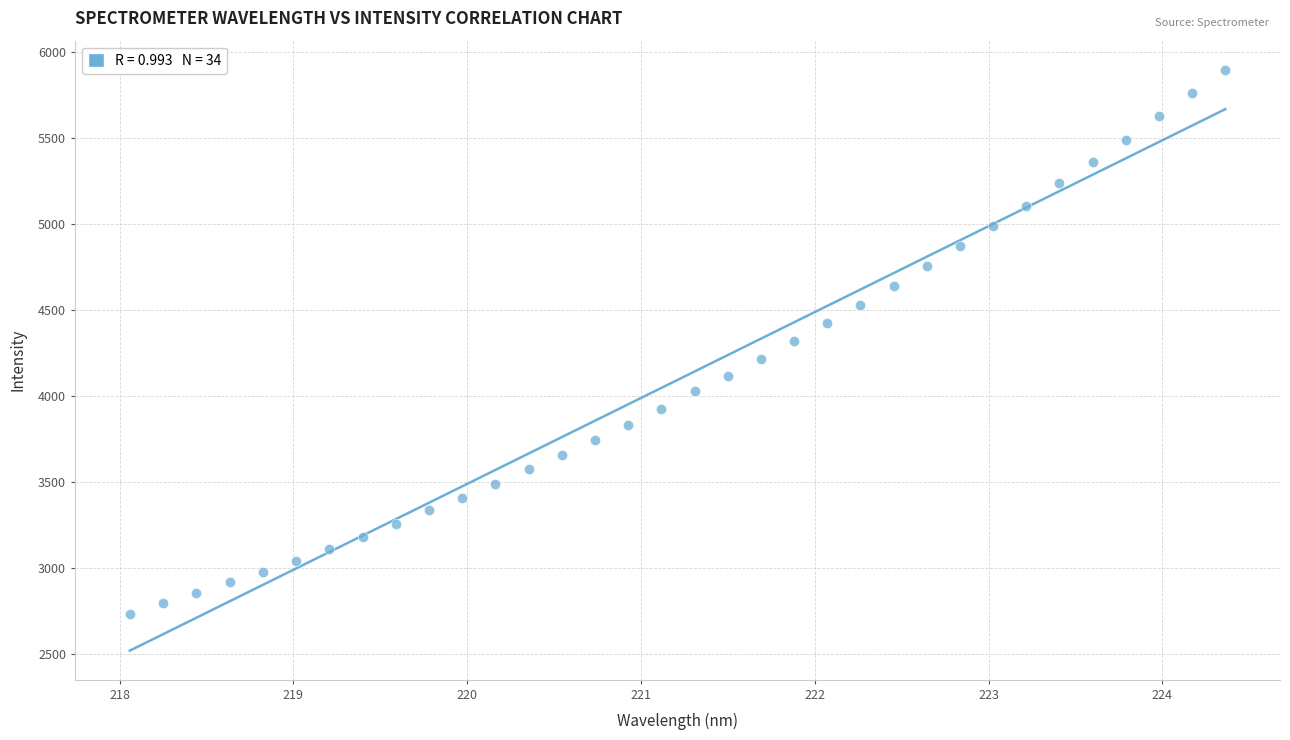

What is the range of X values (max minus min)?

6.3